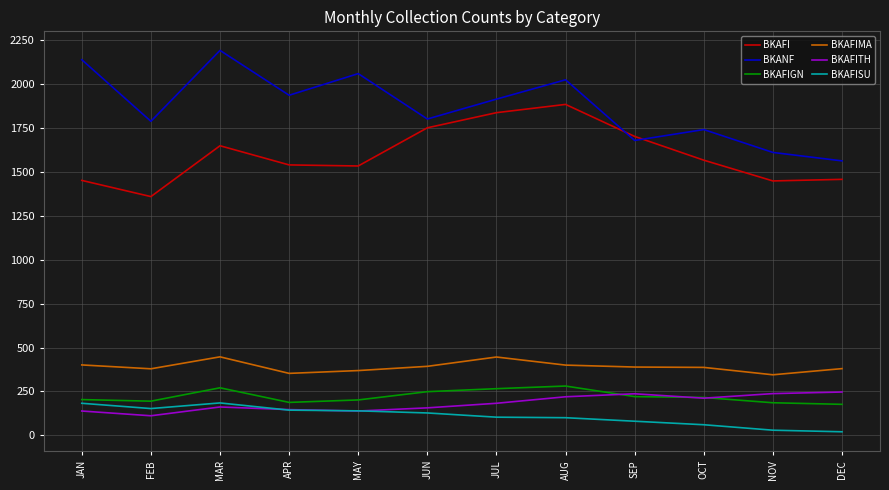

What is the total value across all series at MAY?

4439